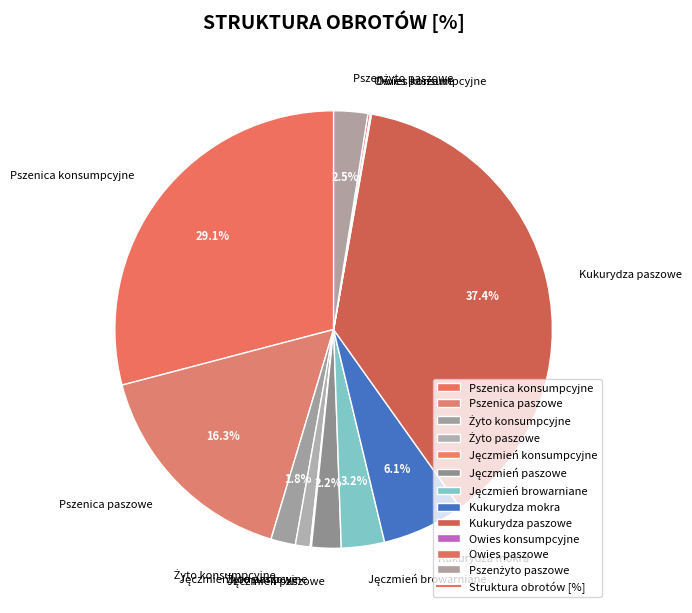

Which slice is the largest?

Kukurydza paszowe